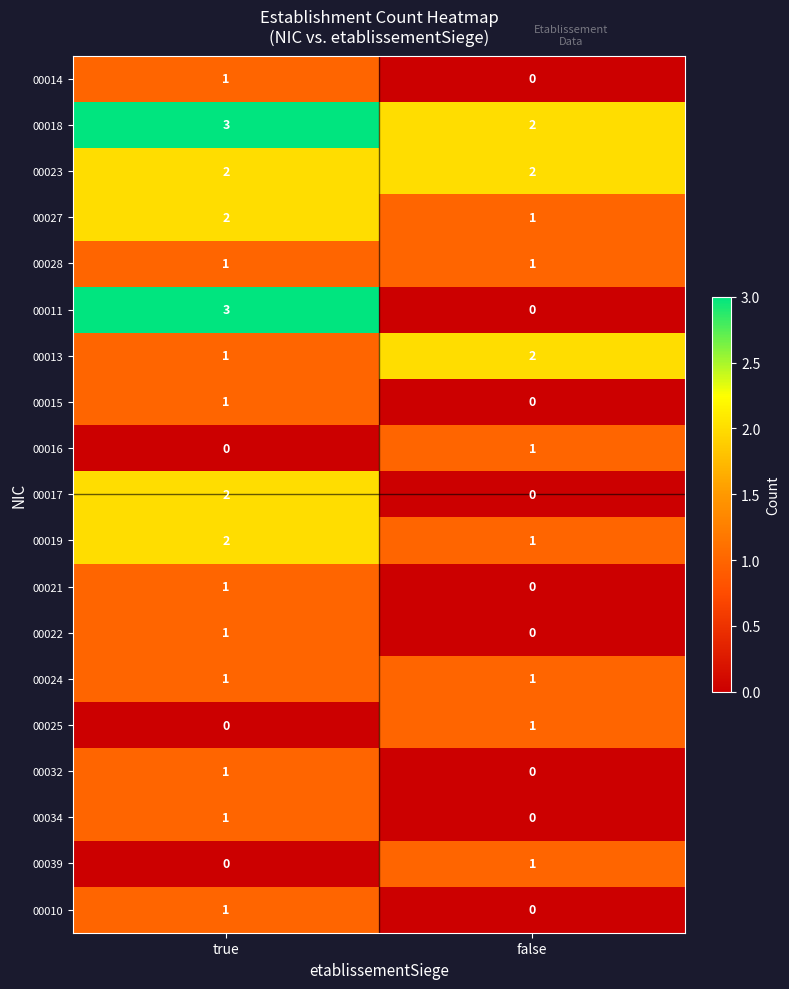

Where is 00011 nearest to the value 1?

false